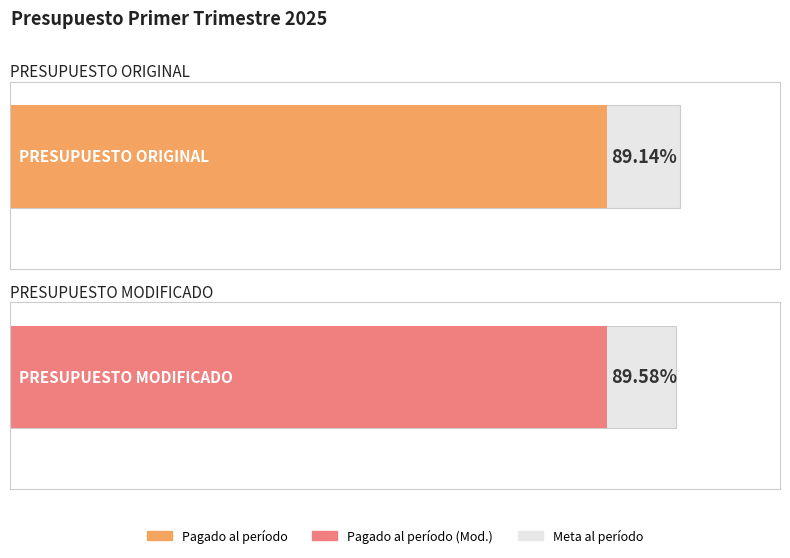

Between PRESUPUESTO ORIGINAL and PRESUPUESTO MODIFICADO, which series saw the biggest shift?

Meta al período (Millones de pesos)